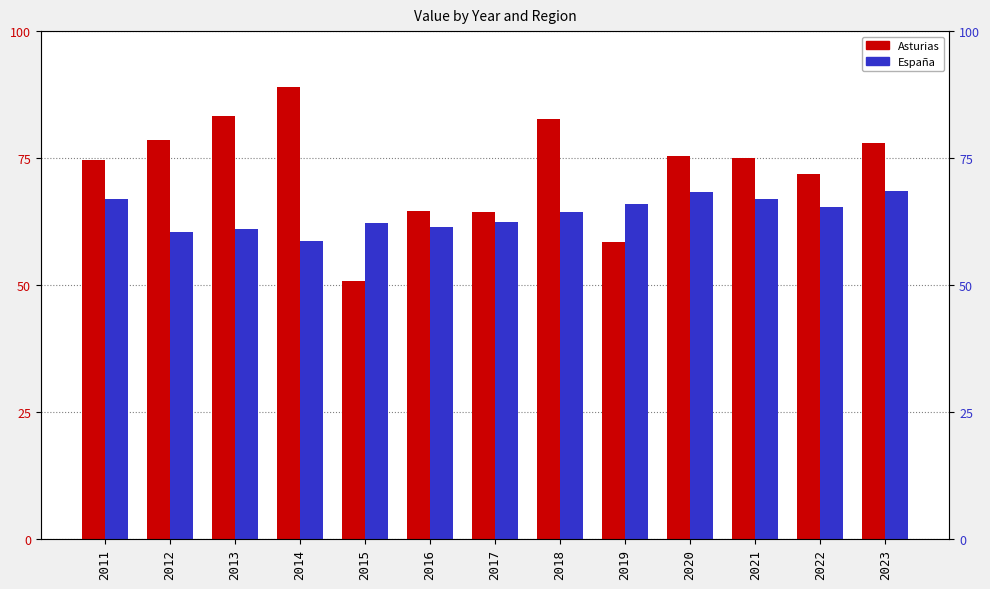

What is the value of the Asturias bar at the 2nd from the left?

78.6